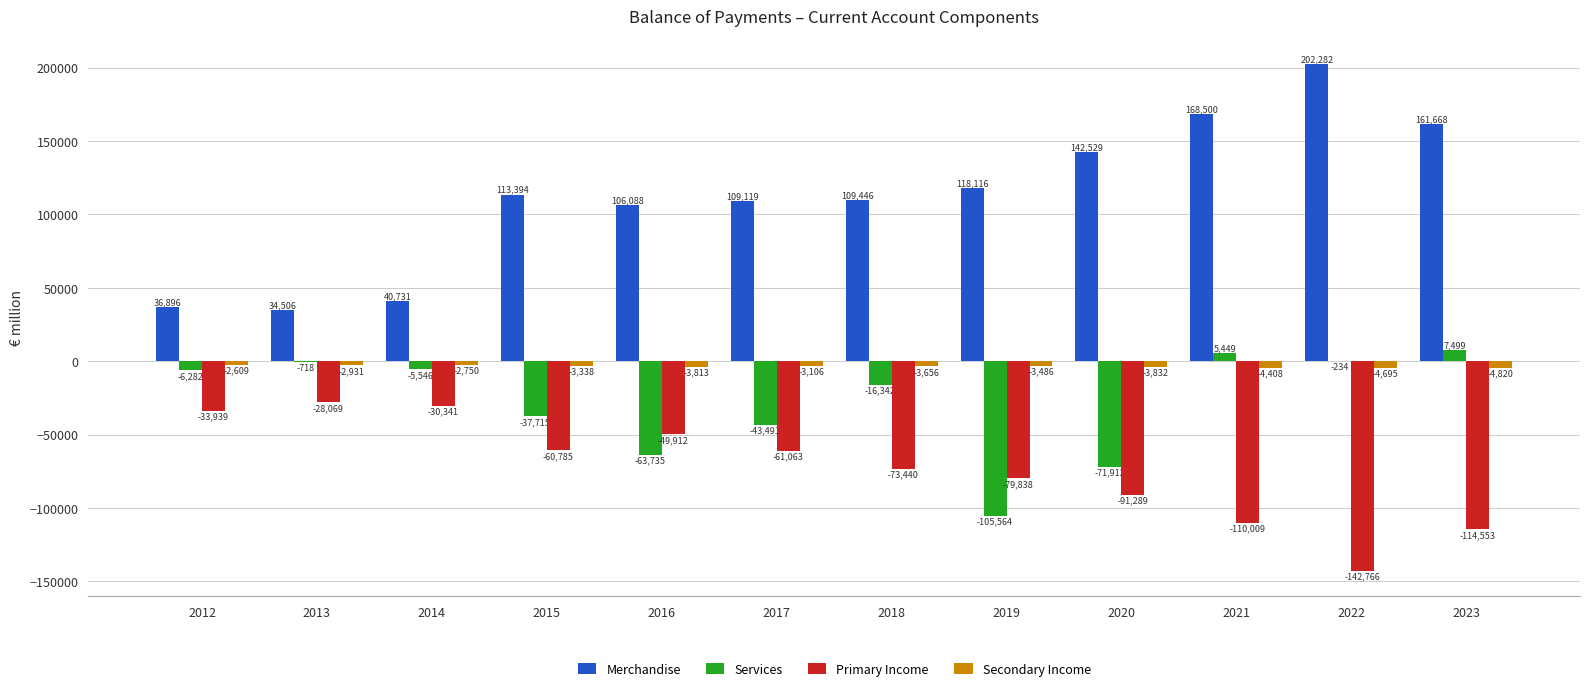

What is the sum of the Primary Income values at 2017 and 2018?

-134503